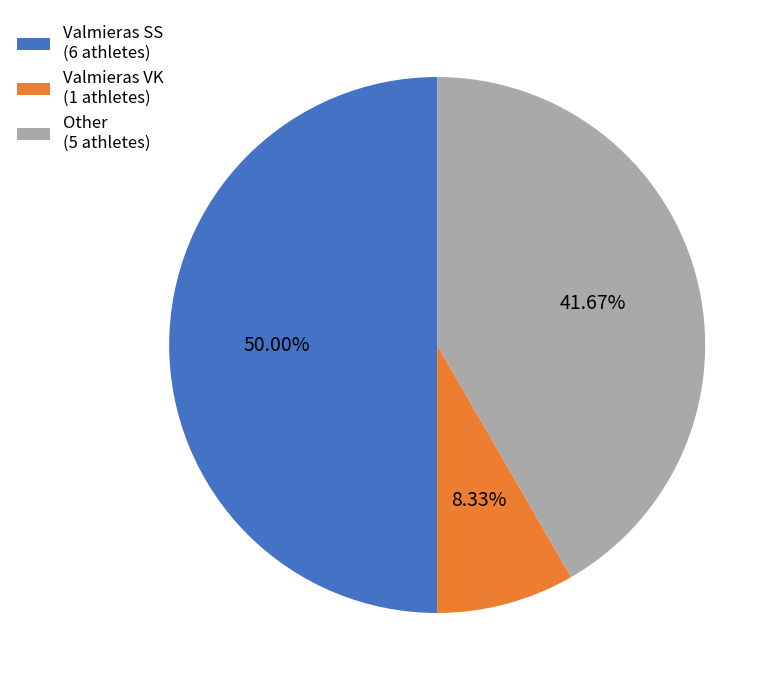

What portion of the pie excludes Other?

58.3%